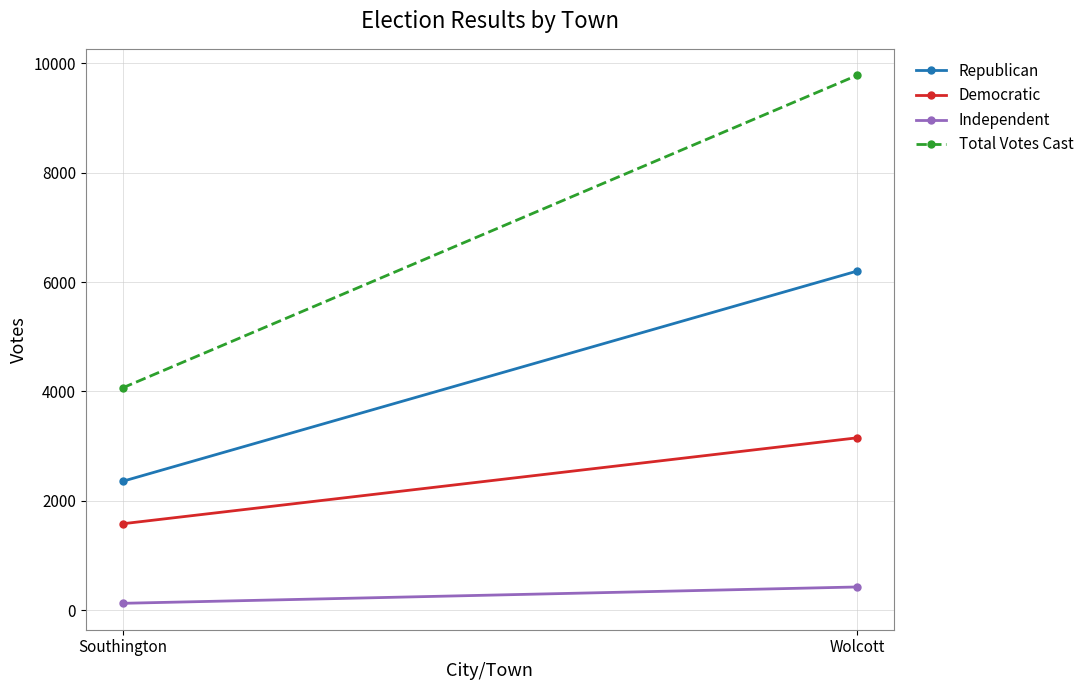

What is the minimum value shown in the chart?

127